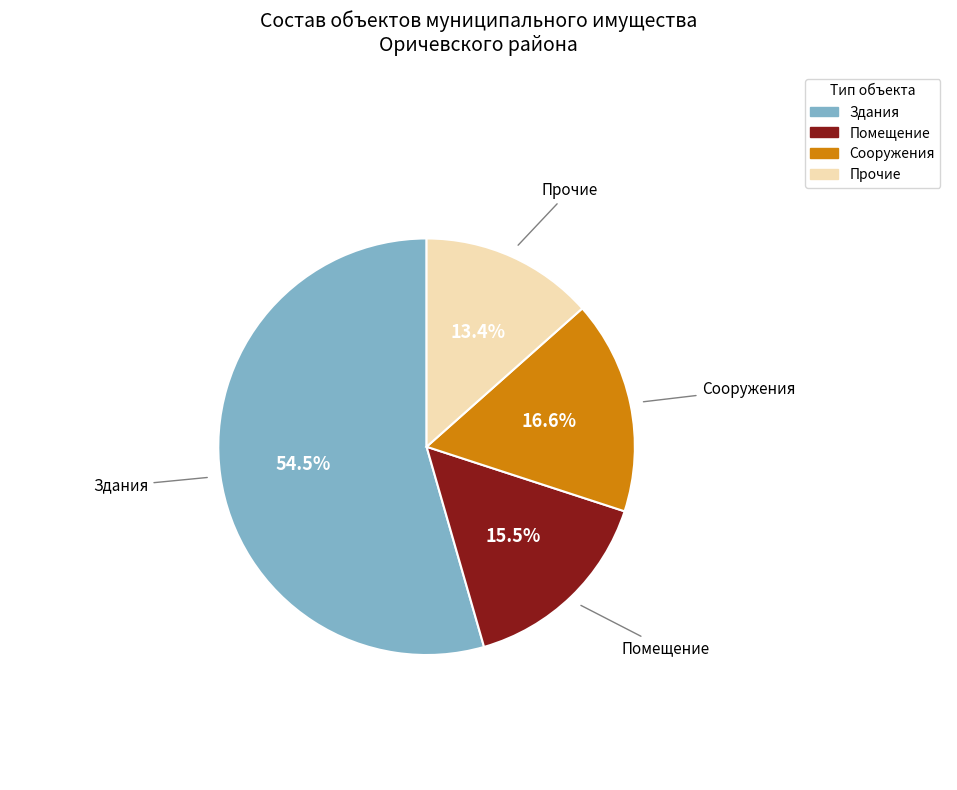

Is there any slice that represents more than half of the pie?

Yes